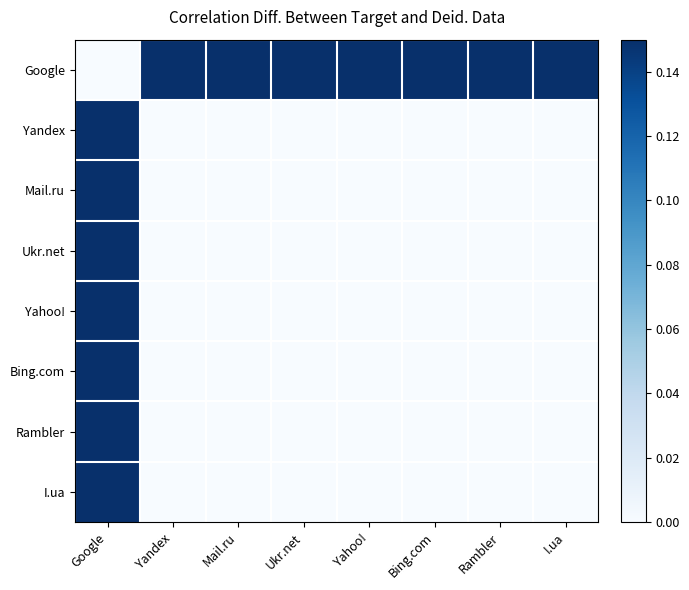

Reading right to left, extract all data points from this chart.

Google: I.ua=0.1	Rambler=0.1	Bing.com=0.1	Yahoo!=0.1	Ukr.net=0.1	Mail.ru=0.1	Yandex=0.1	Google=0.0
Yandex: I.ua=0.0	Rambler=0.0	Bing.com=0.0	Yahoo!=0.0	Ukr.net=0.0	Mail.ru=0.0	Yandex=0.0	Google=0.1
Mail.ru: I.ua=0.0	Rambler=0.0	Bing.com=0.0	Yahoo!=0.0	Ukr.net=0.0	Mail.ru=0.0	Yandex=0.0	Google=0.1
Ukr.net: I.ua=0.0	Rambler=0.0	Bing.com=0.0	Yahoo!=0.0	Ukr.net=0.0	Mail.ru=0.0	Yandex=0.0	Google=0.1
Yahoo!: I.ua=0.0	Rambler=0.0	Bing.com=0.0	Yahoo!=0.0	Ukr.net=0.0	Mail.ru=0.0	Yandex=0.0	Google=0.1
Bing.com: I.ua=0.0	Rambler=0.0	Bing.com=0.0	Yahoo!=0.0	Ukr.net=0.0	Mail.ru=0.0	Yandex=0.0	Google=0.1
Rambler: I.ua=0.0	Rambler=0.0	Bing.com=0.0	Yahoo!=0.0	Ukr.net=0.0	Mail.ru=0.0	Yandex=0.0	Google=0.1
I.ua: I.ua=0.0	Rambler=0.0	Bing.com=0.0	Yahoo!=0.0	Ukr.net=0.0	Mail.ru=0.0	Yandex=0.0	Google=0.1